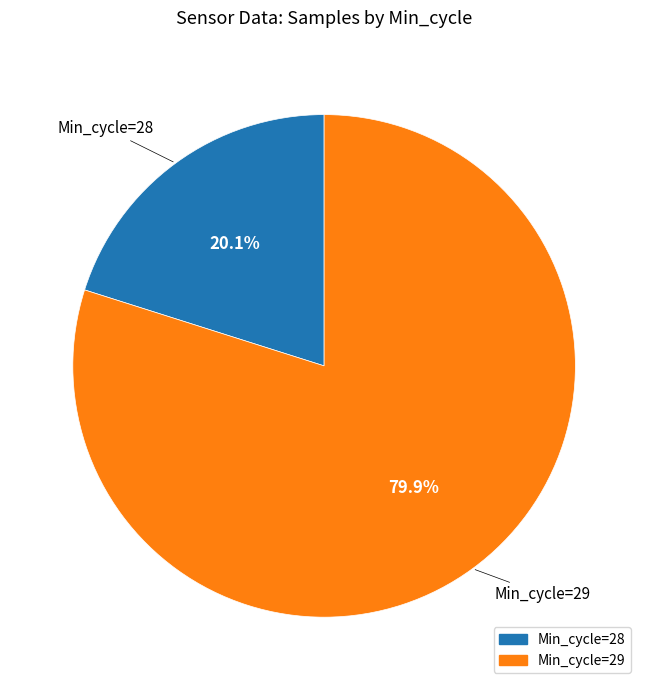

Is there any slice that represents more than half of the pie?

Yes